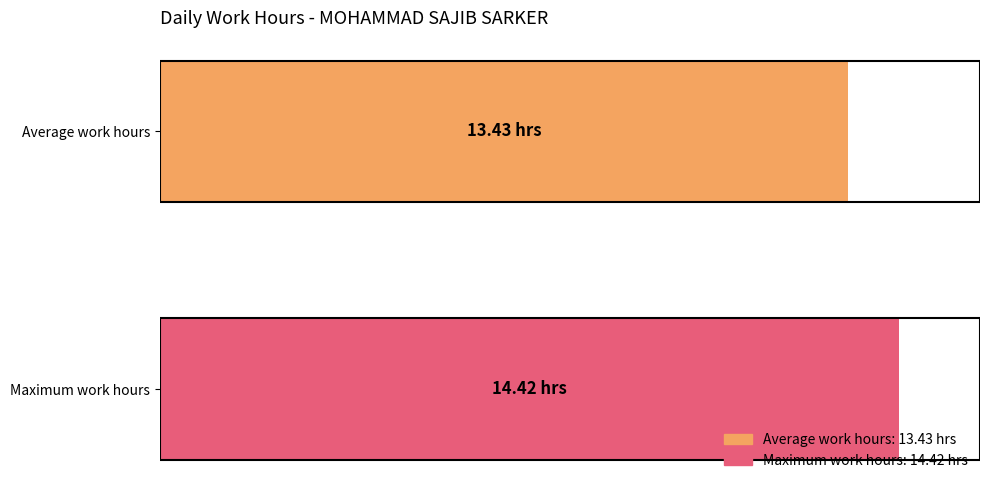

Count the values in the range 13 to 14.

1